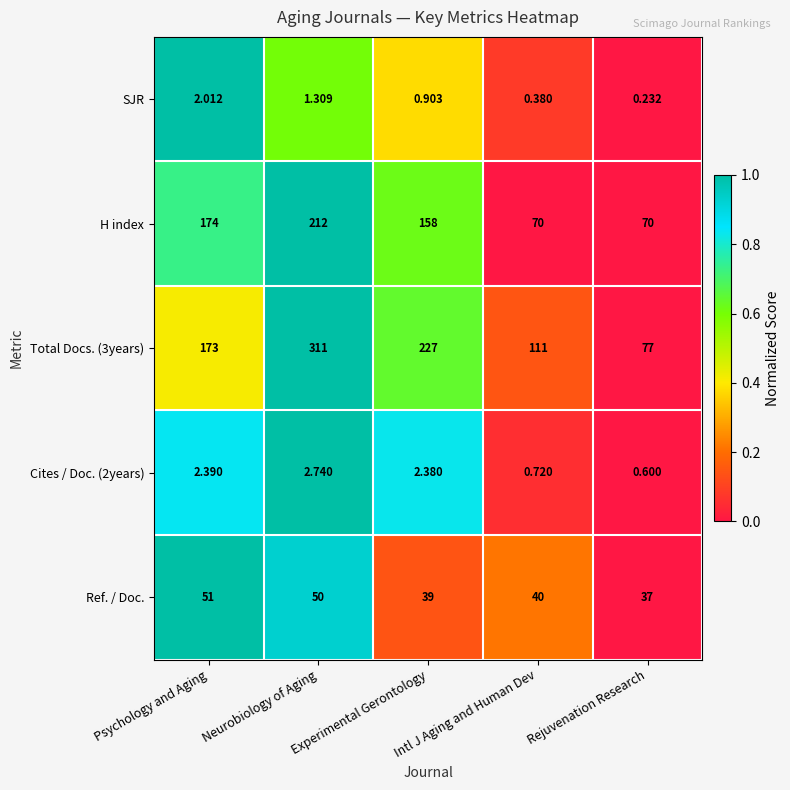

At which category is the sum across all series the highest?

Neurobiology of Aging